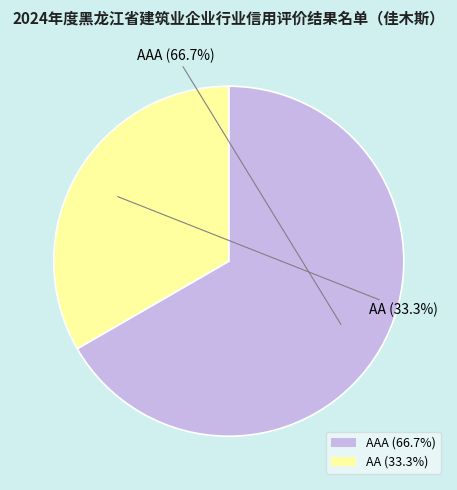

Which slice is the largest?

AAA (66.7%)